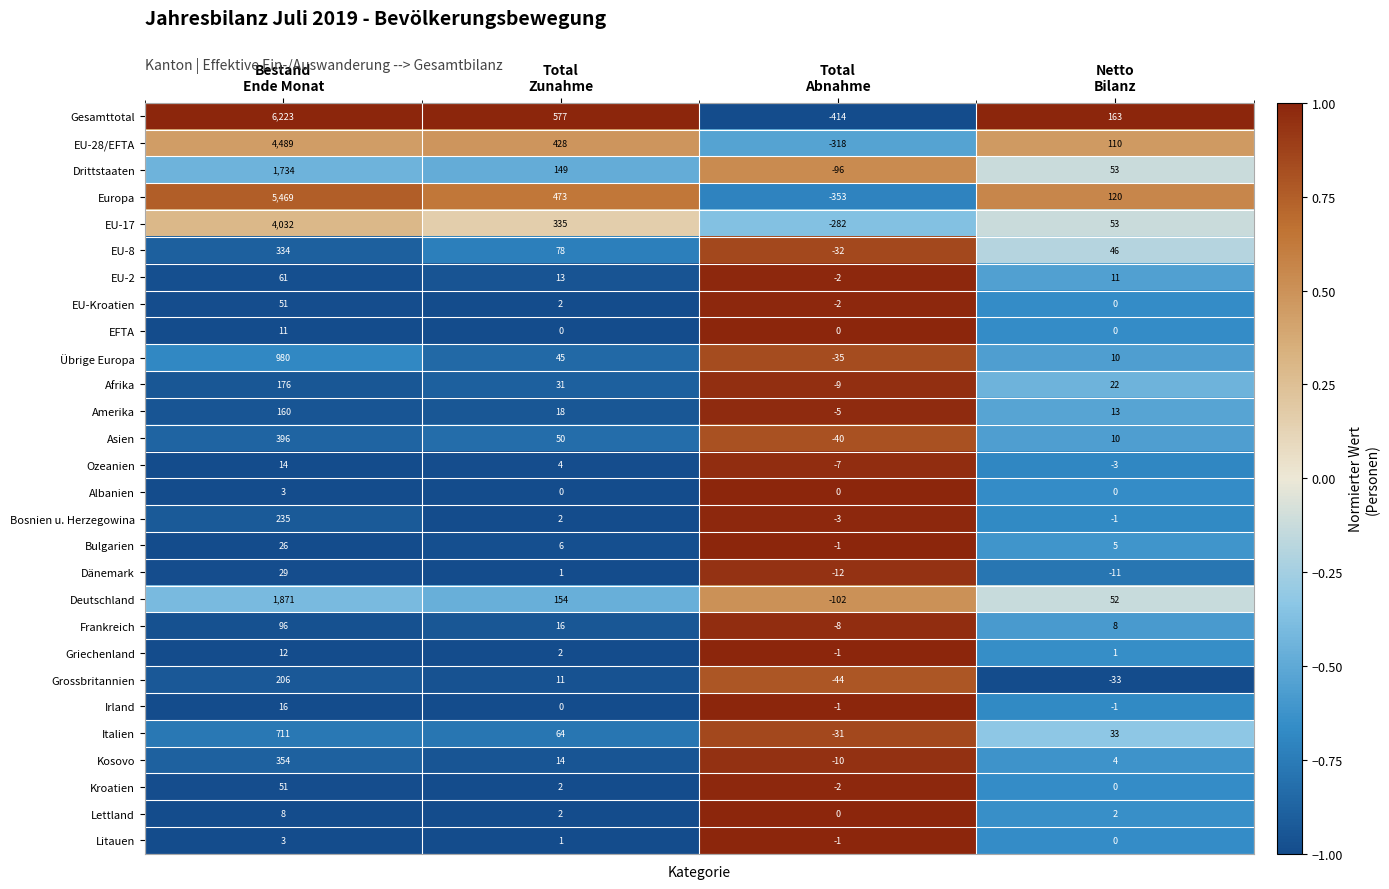

What is the greatest value displayed?

6223